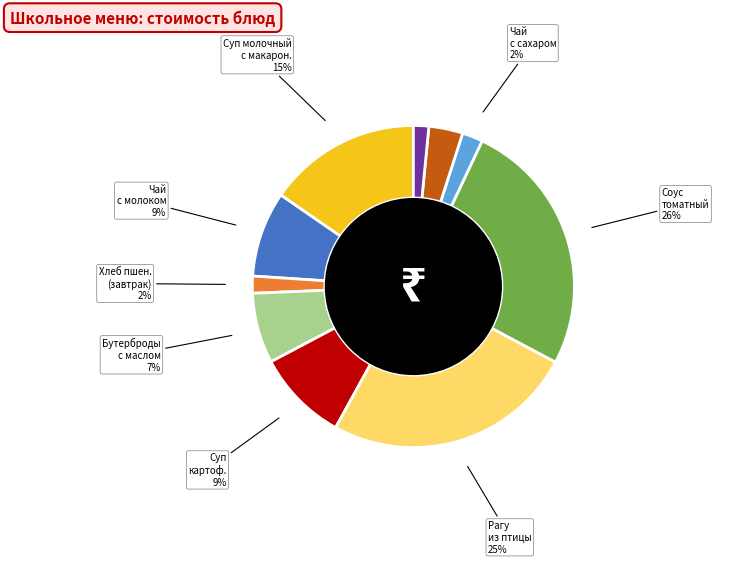

Does any single category account for the majority?

No